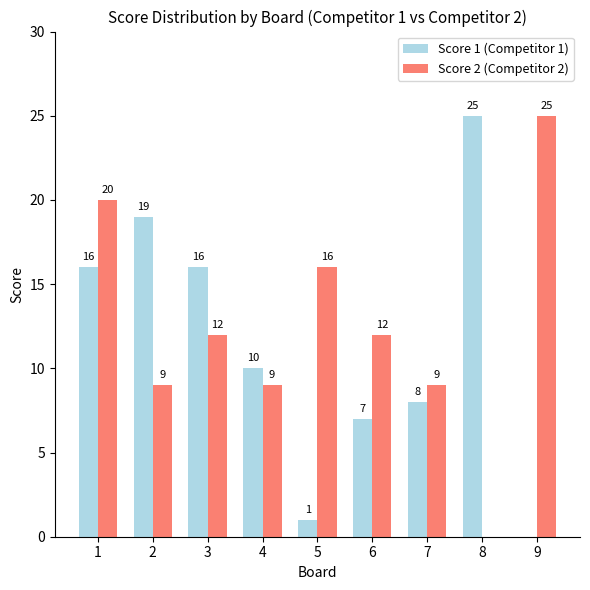

What is the greatest value displayed?

25